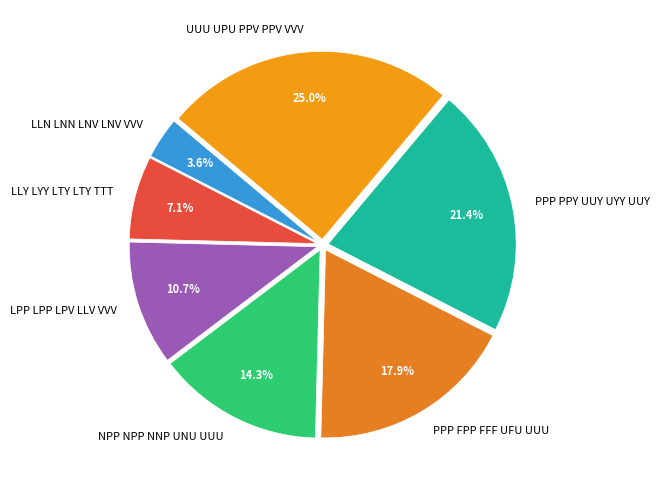

Combined, do PPP PPY UUY UYY UUY and LPP LPP LPV LLV VVV account for over 50%?

No